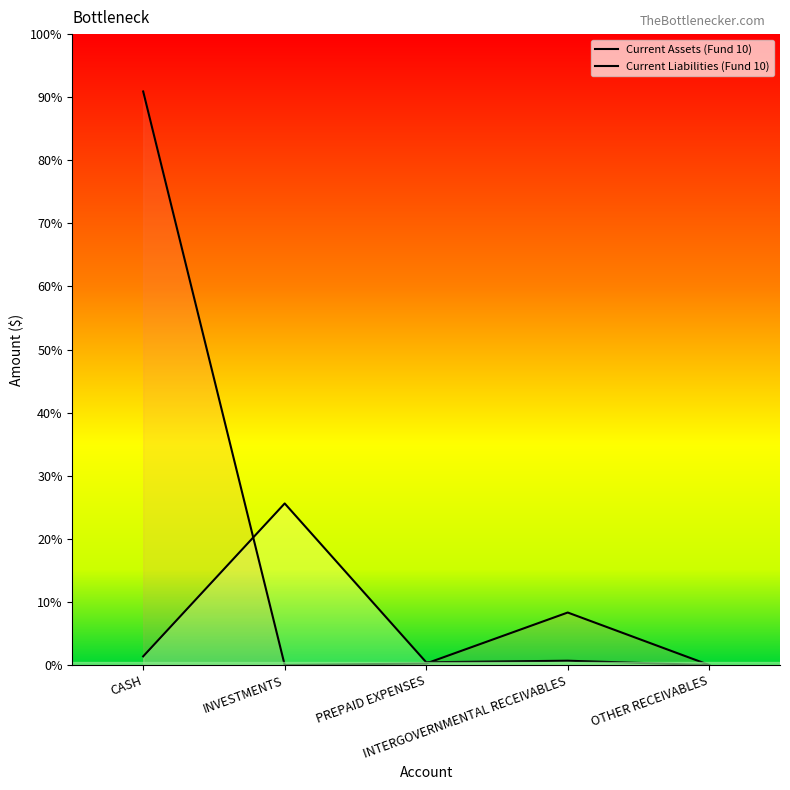

Does the chart have visible grid lines?

No